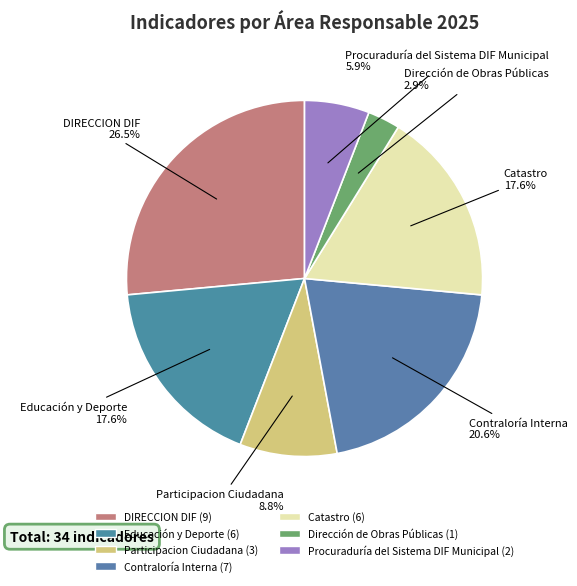

Which has a higher value, Catastro or Contraloría Interna?

Contraloría Interna